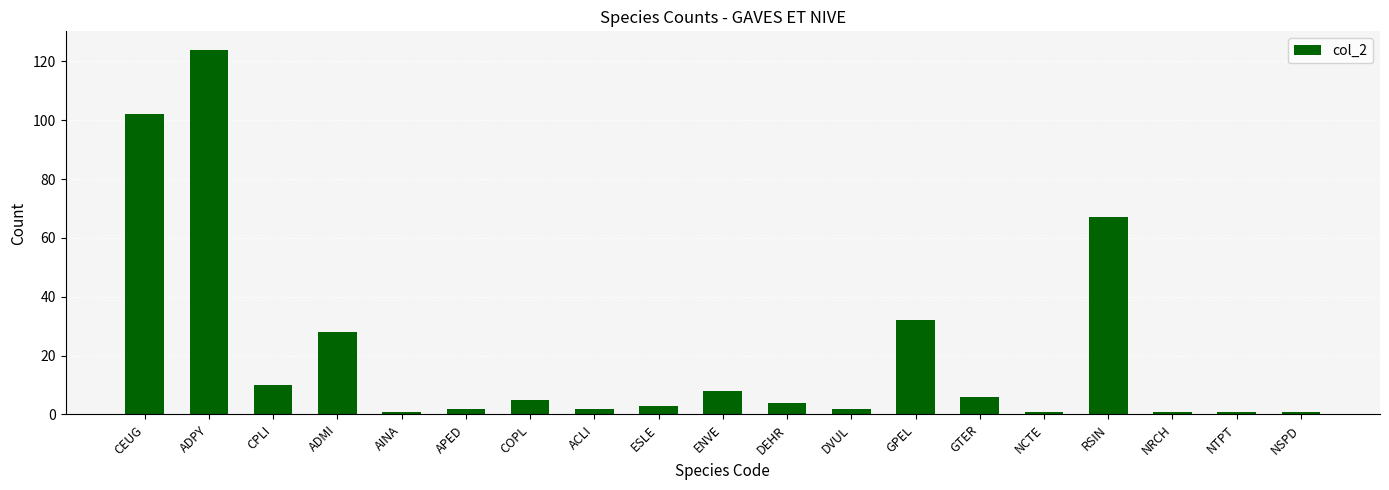

Reading left to right, transcribe all the data shown in this chart.

CEUG=102	ADPY=124	CPLI=10	ADMI=28	AINA=1	APED=2	COPL=5	ACLI=2	ESLE=3	ENVE=8	DEHR=4	DVUL=2	GPEL=32	GTER=6	NCTE=1	RSIN=67	NRCH=1	NTPT=1	NSPD=1